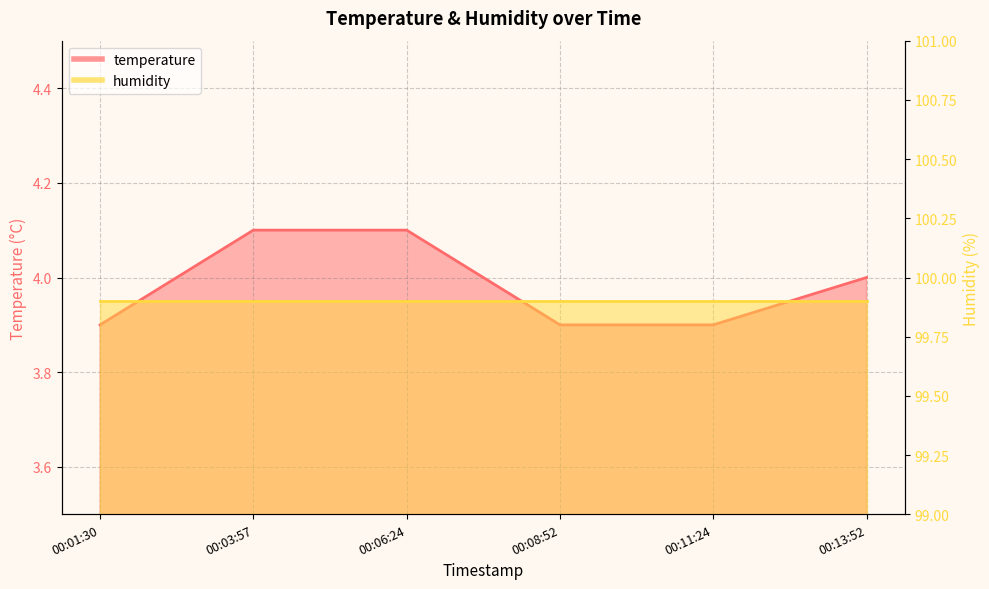

What is the value of the 5th point from the left?

3.9